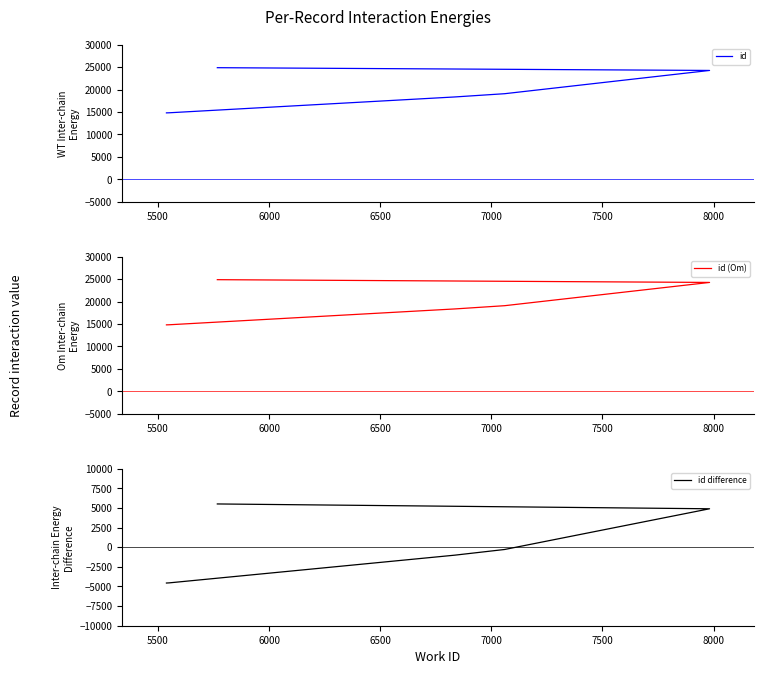

What is the difference between the id values at 5500 and 7000?

9438.0